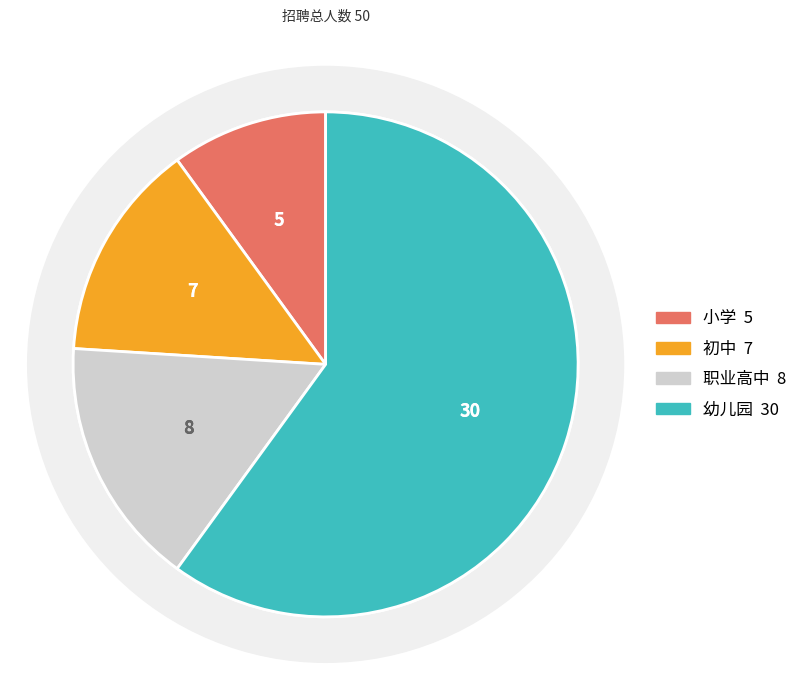

The 小学 slice represents 23% of the pie. True or false?

False